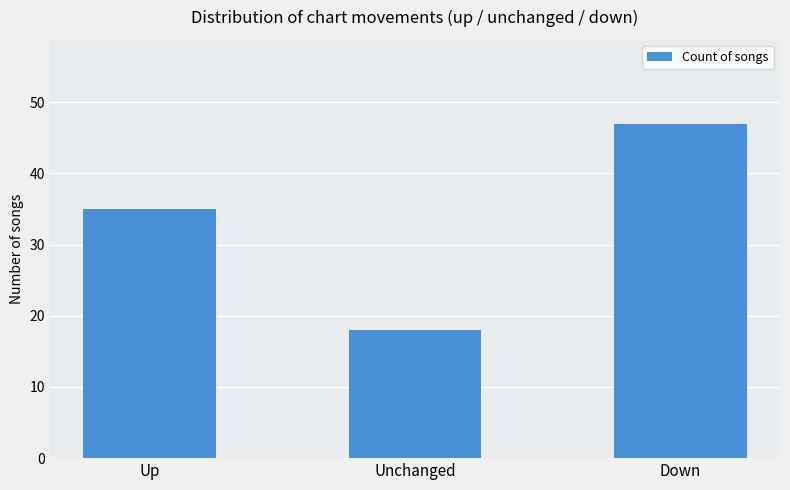

Count the number of data series in this chart.

1